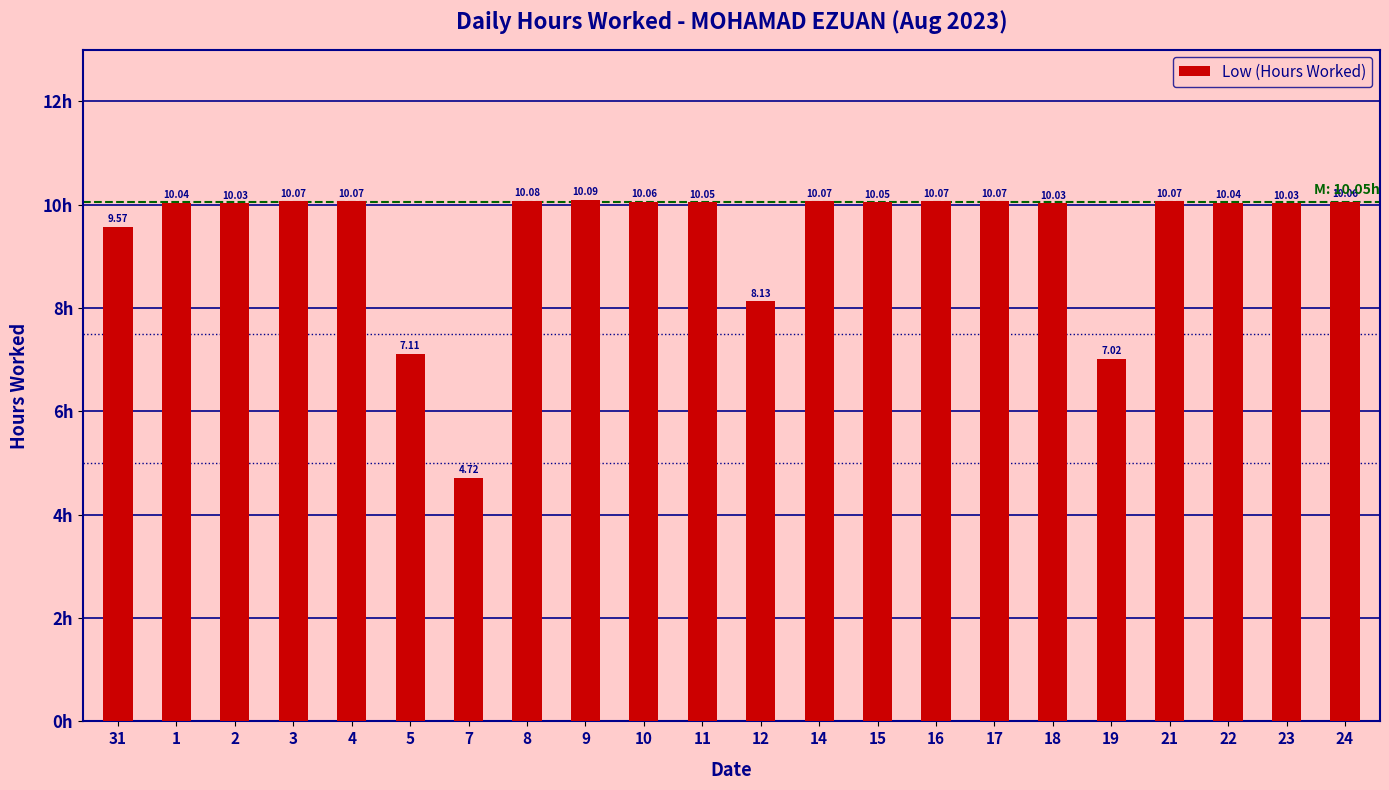

Count the number of data series in this chart.

1